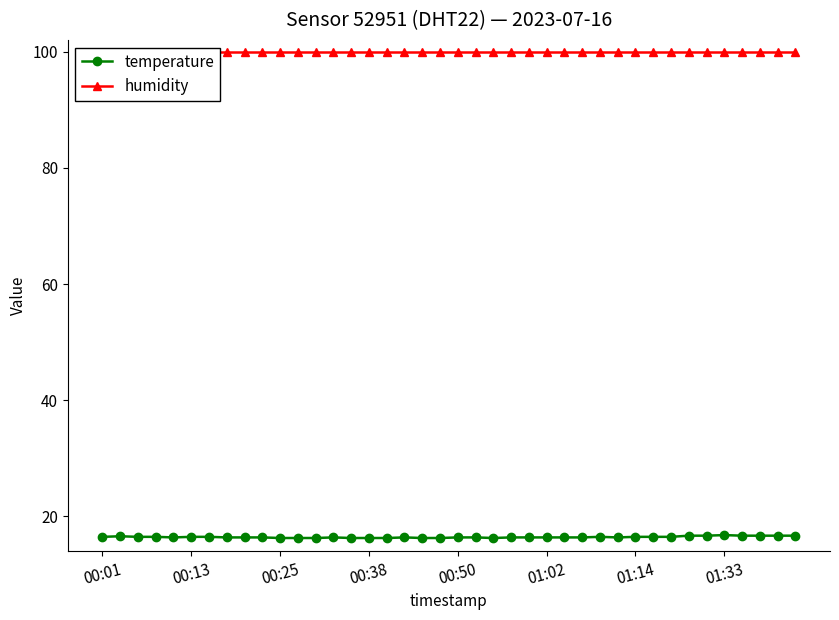

Rank the series at 17 from lowest to highest value.

temperature, humidity